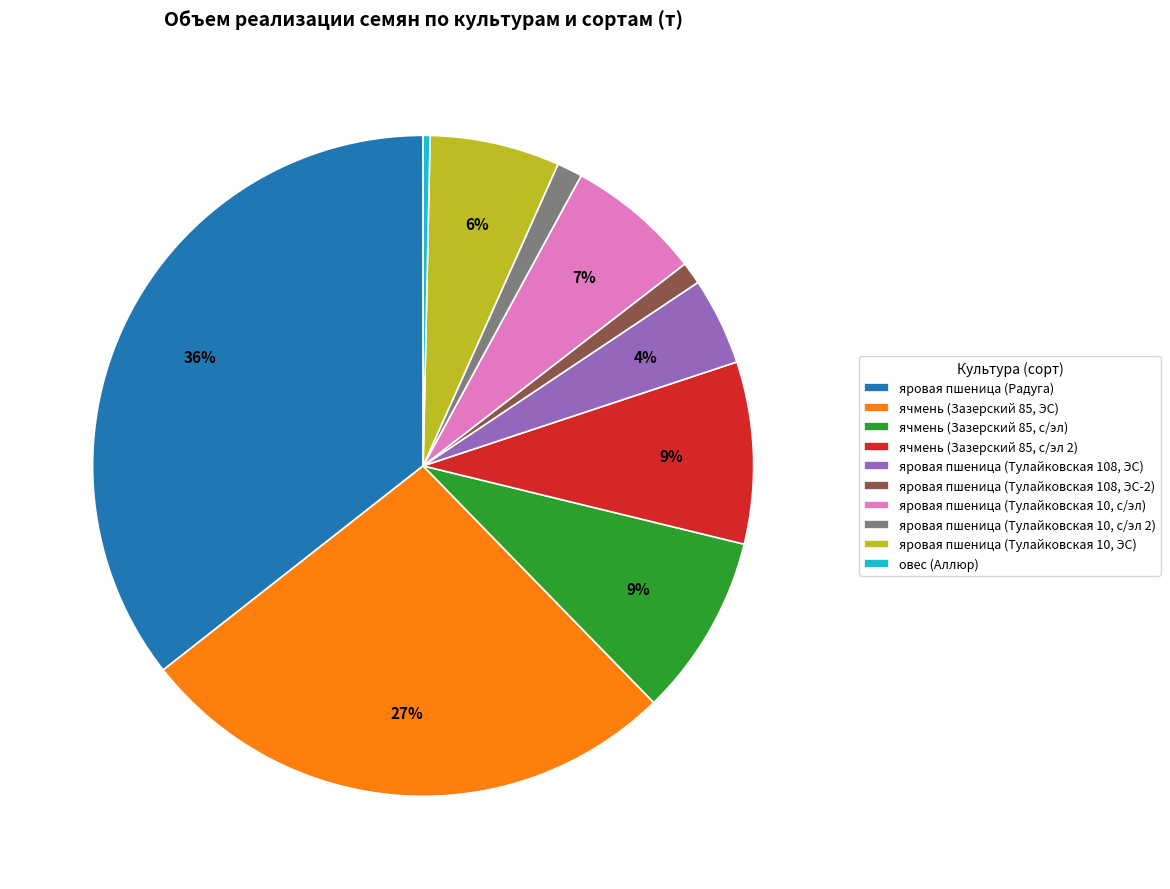

Count the number of slices in the pie.

10